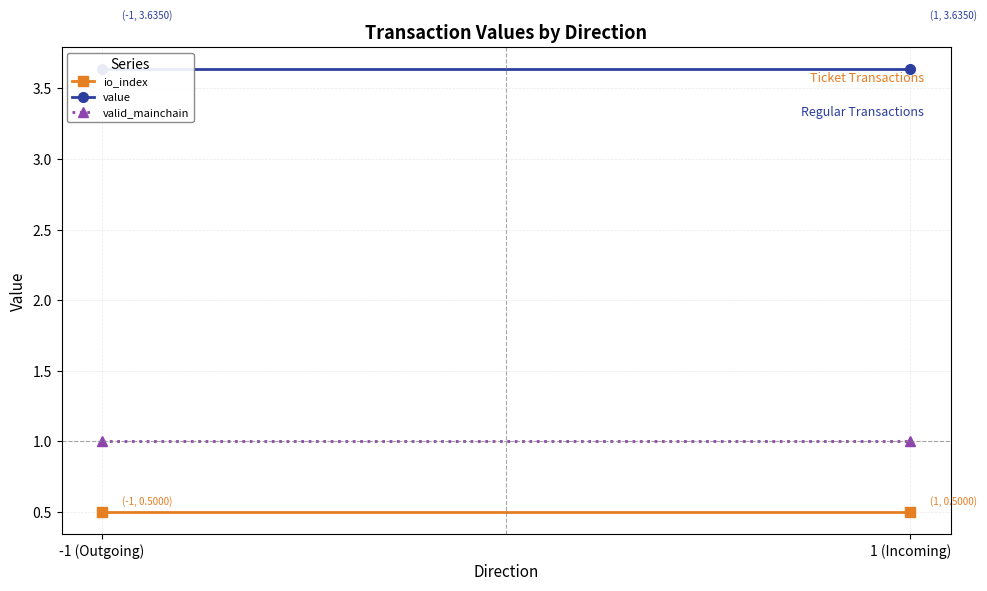

Reading left to right, extract all data points from this chart.

io_index: -1 (Outgoing)=0.5	1 (Incoming)=0.5
value: -1 (Outgoing)=3.6	1 (Incoming)=3.6
valid_mainchain: -1 (Outgoing)=1.0	1 (Incoming)=1.0